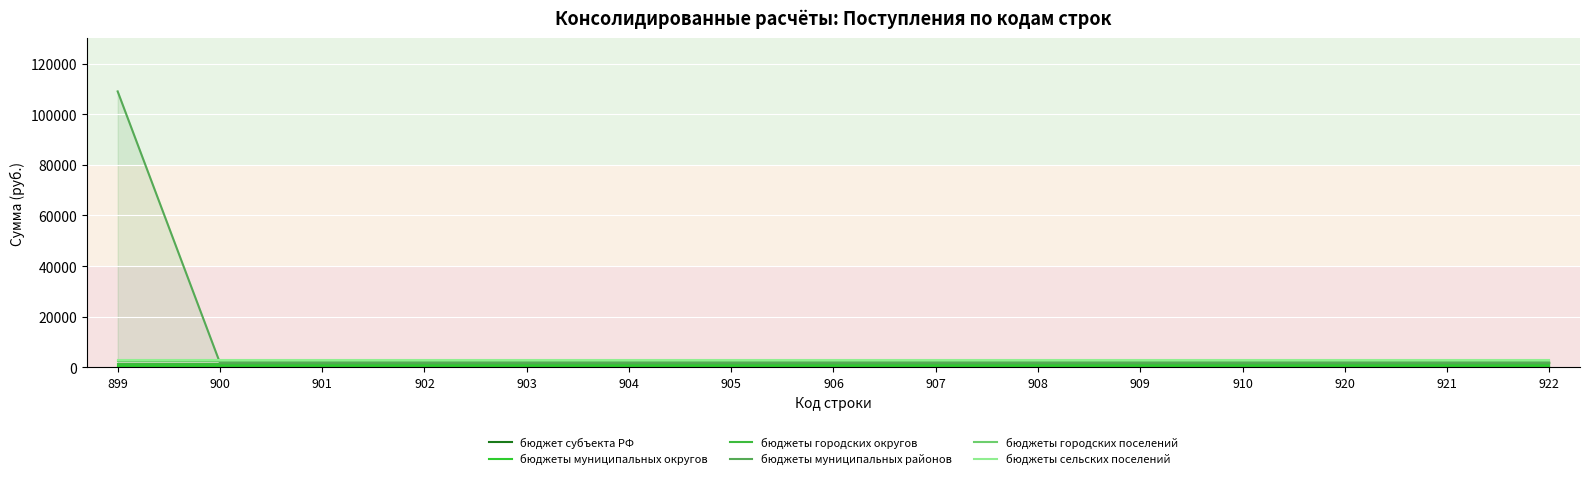

Is it true that бюджеты сельских поселений equals 3000 at 909?

True